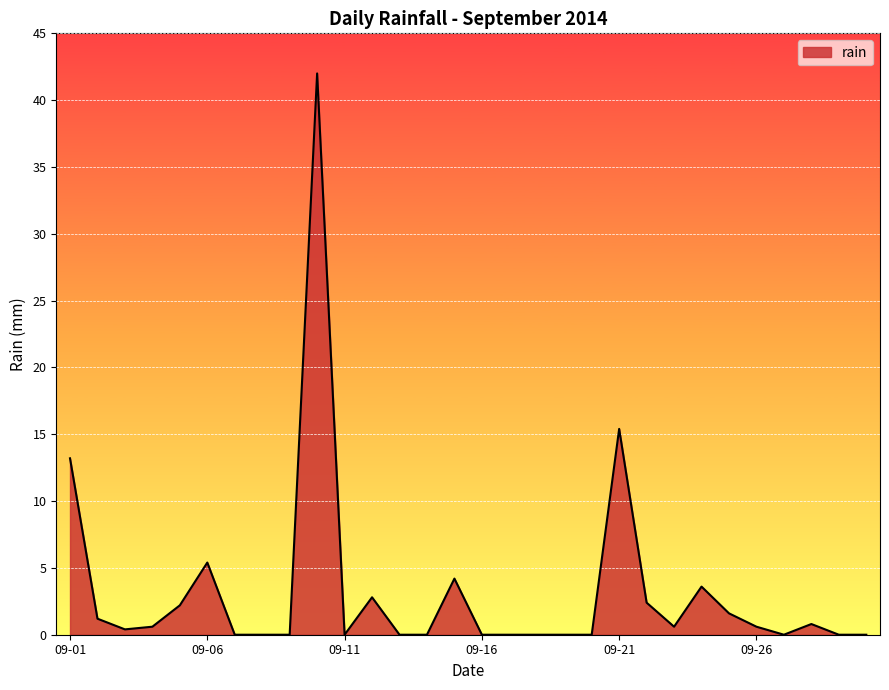

What is the maximum value shown in the chart?

42.0